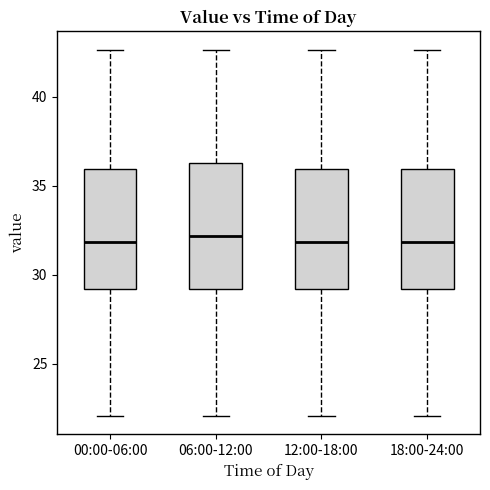

Reading left to right, read every box against the y-axis: the position of its median line, the range the box covers, and the ends of its whiskers. The values are not printed on the chart, so give them approximately, as read against the axis.

00:00-06:00: median 32.0, box 29.0 to 36.0, whiskers 22.0 to 42.5
06:00-12:00: median 32.0, box 29.0 to 36.5, whiskers 22.0 to 42.5
12:00-18:00: median 32.0, box 29.0 to 36.0, whiskers 22.0 to 42.5
18:00-24:00: median 32.0, box 29.0 to 36.0, whiskers 22.0 to 42.5